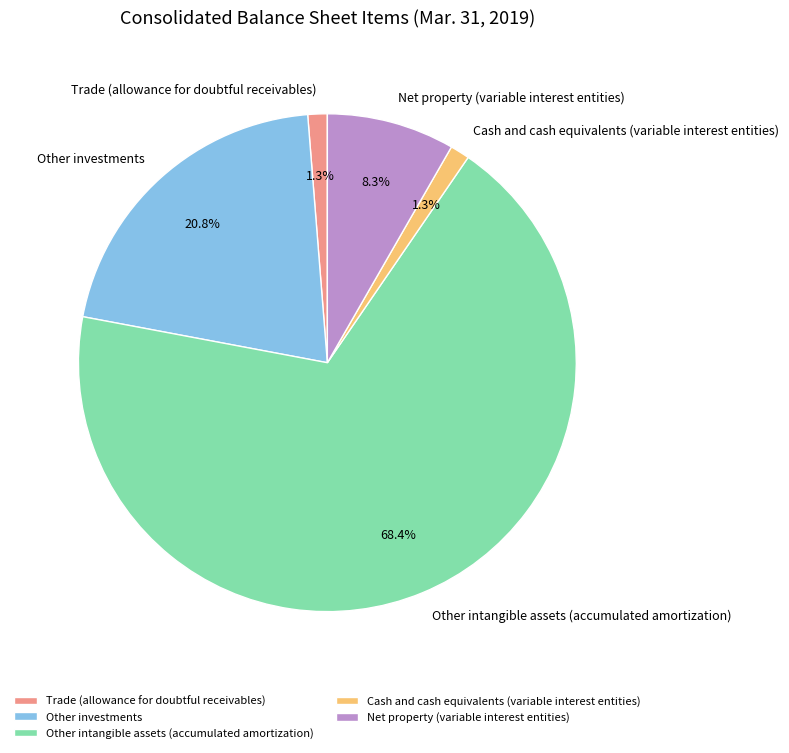

Is there any slice that represents more than half of the pie?

Yes